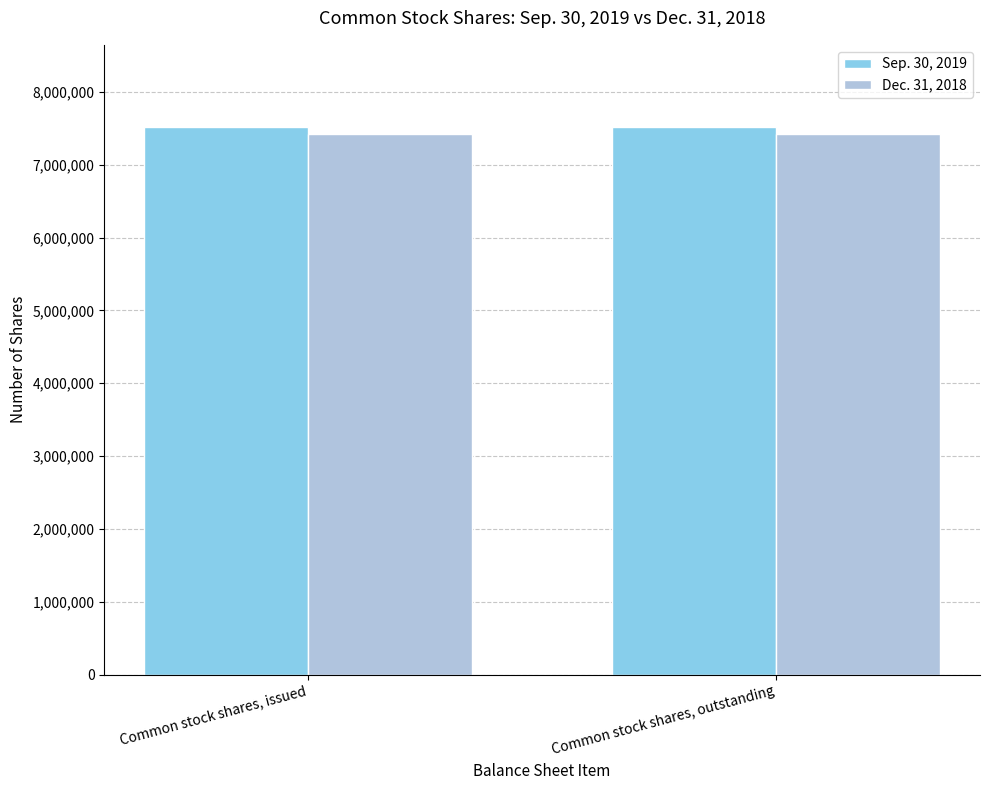

What is the average value of the Sep. 30, 2019 series?

7516875